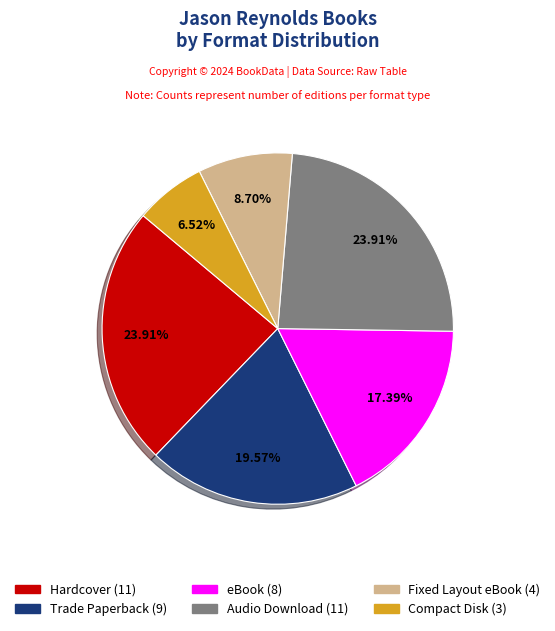

Which slice is the smallest?

Compact Disk